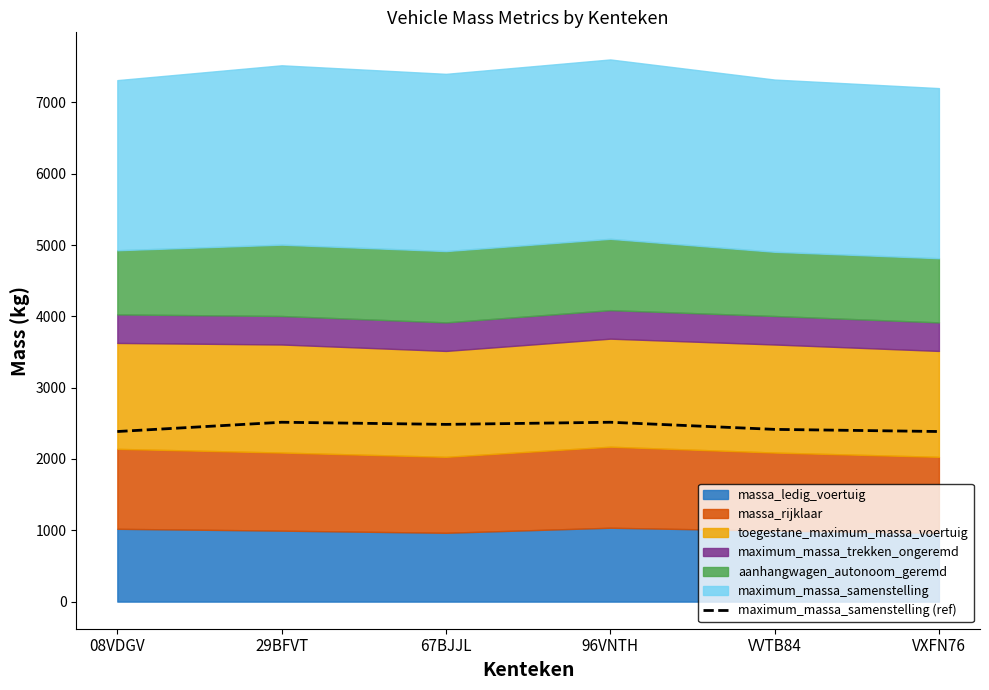

Which label corresponds to the largest value in the chart?

29BFVT